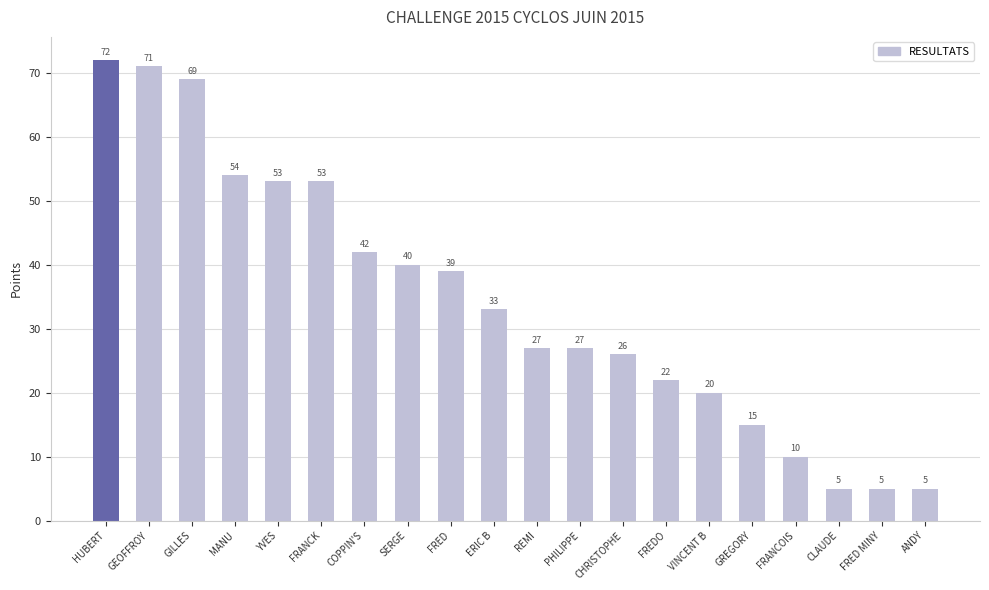

What is the difference between the second highest and second lowest values?

66